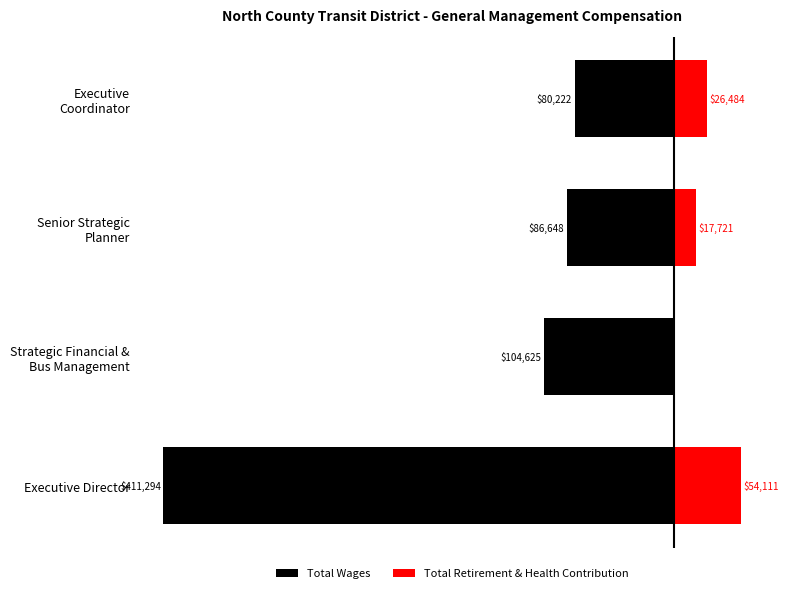

True or false: Total Retirement & Health Contribution has a value of 0 at Strategic Financial & Bus Management.

True